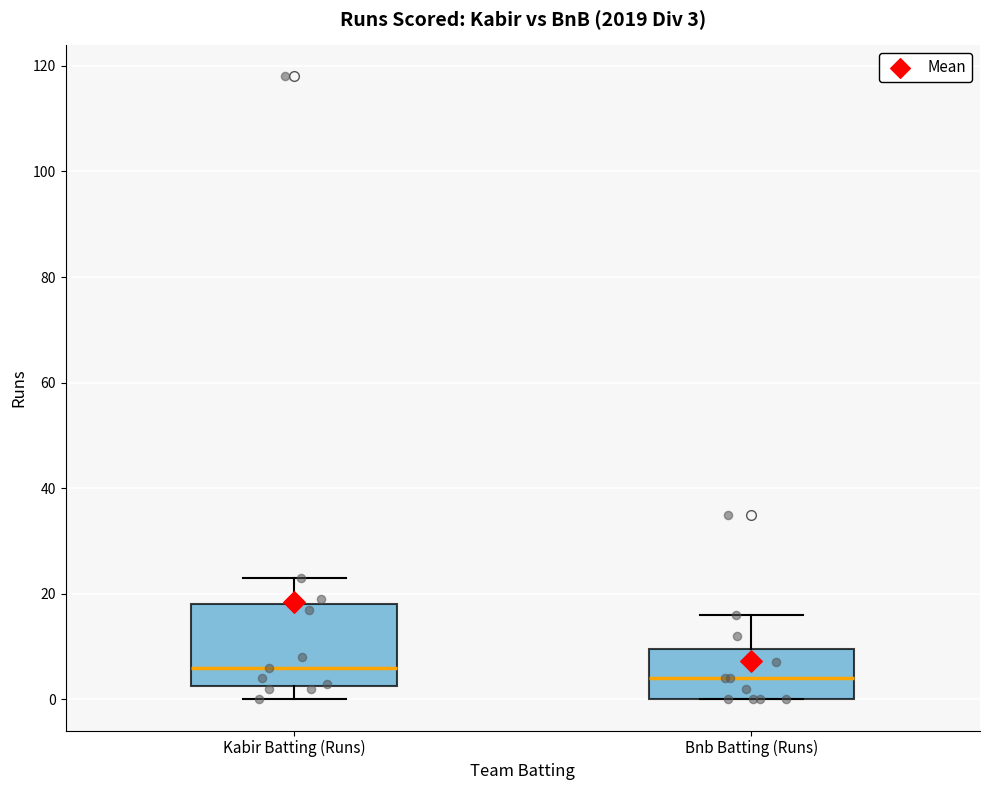

Which box is the tallest, from its lower edge to its upper edge?

Kabir Batting (Runs)